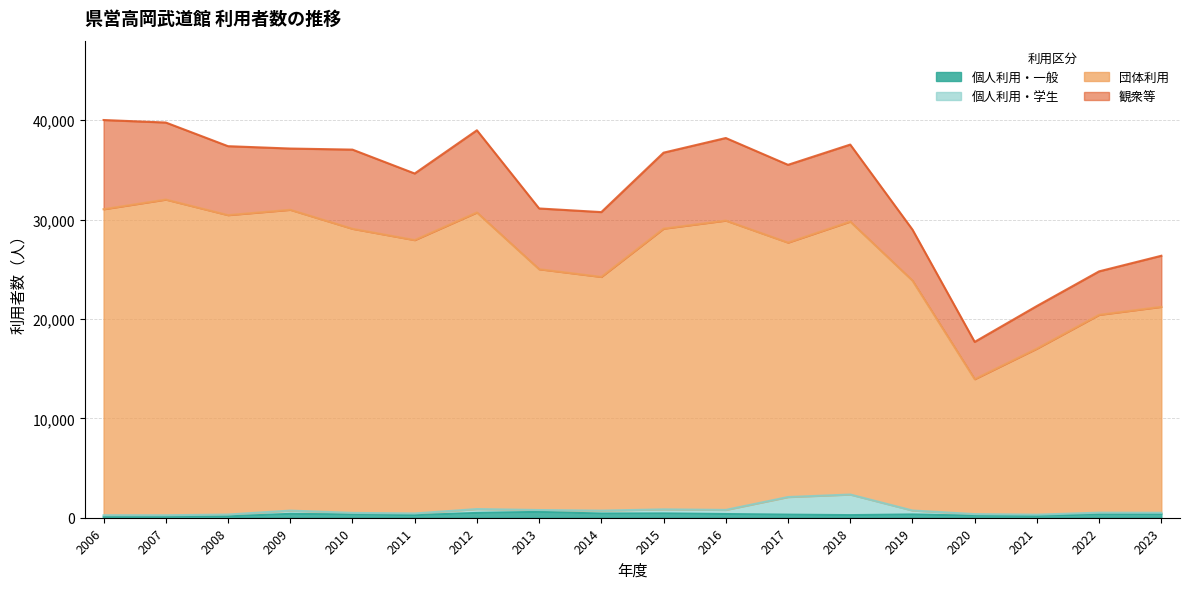

Between 2022 and 2009, which is larger?

2009